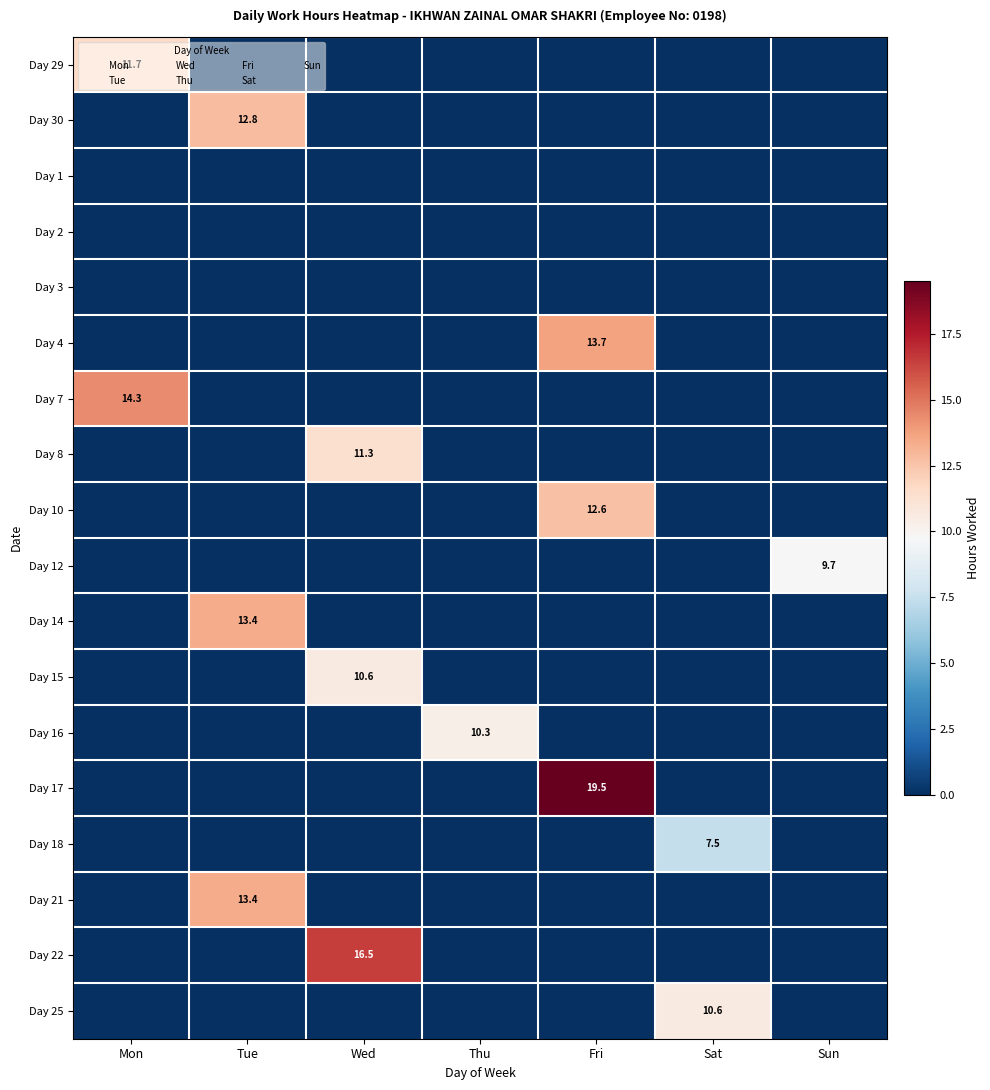

Is the value of Day 17 at Sun greater than the value of Day 29 at Wed?

No